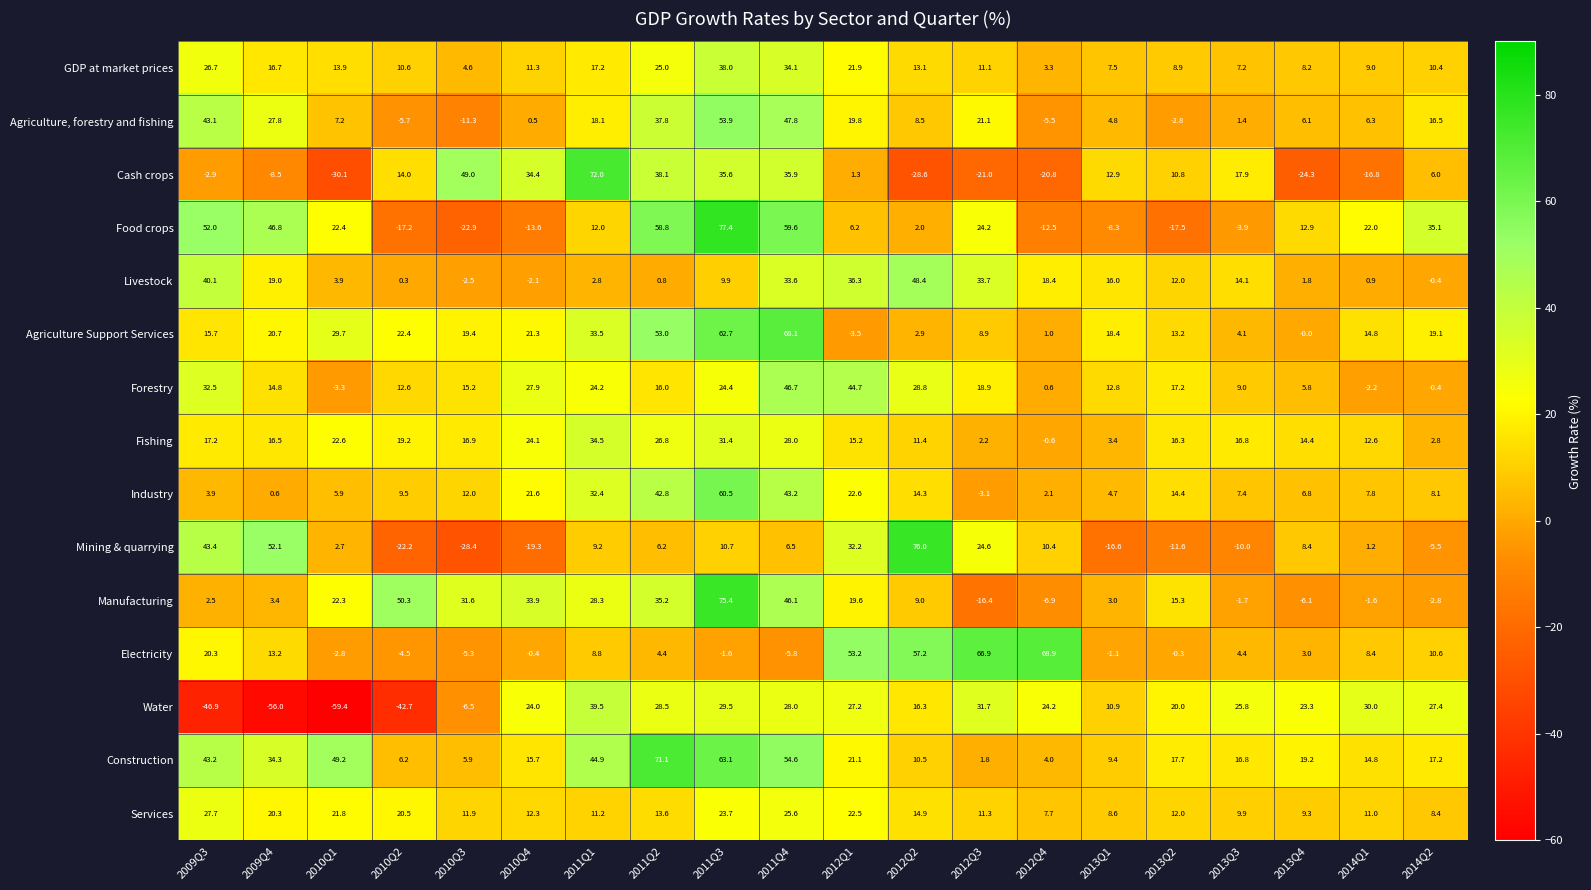

Count the number of data series in this chart.

15